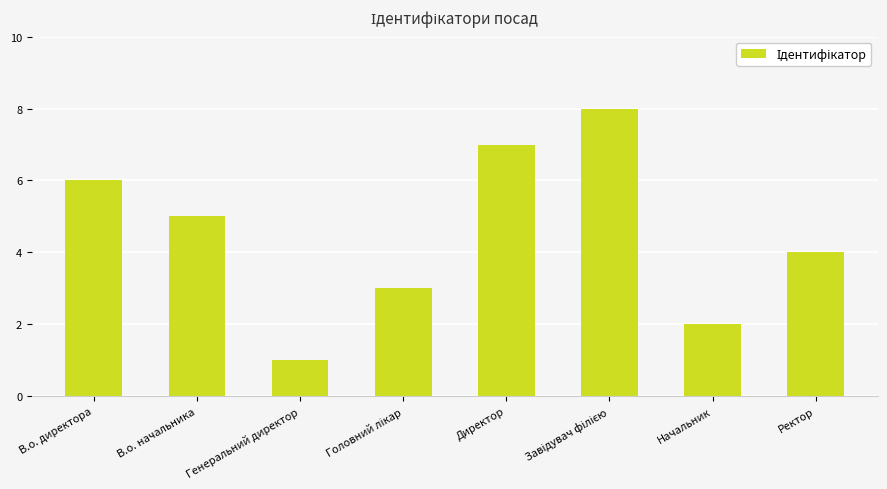

Are the bars horizontal?

No